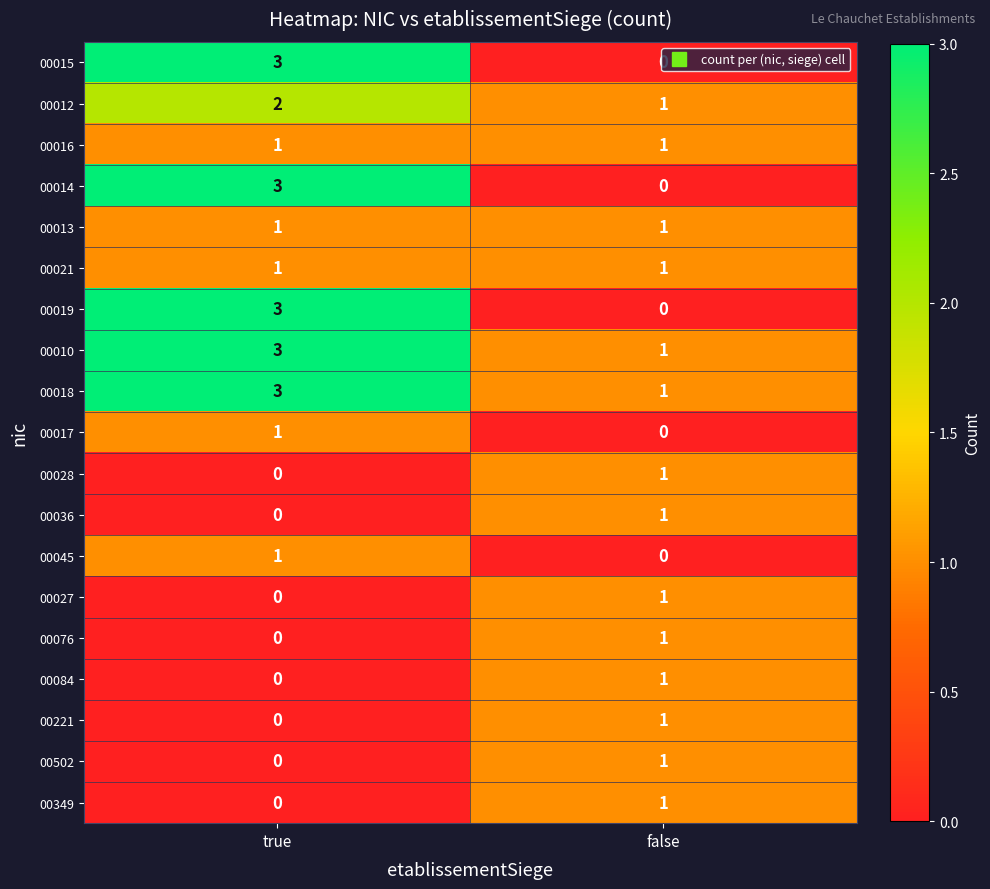

True or false: 00016 has a value of 1 at true.

True